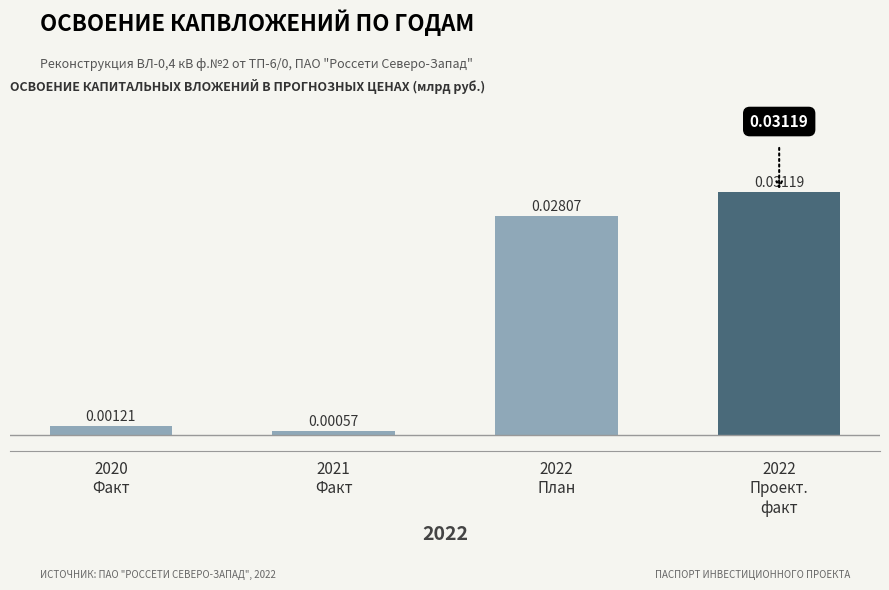

List the labels in order of value, smallest first.

2021
Факт, 2020
Факт, 2022
План, 2022
Проект.
факт